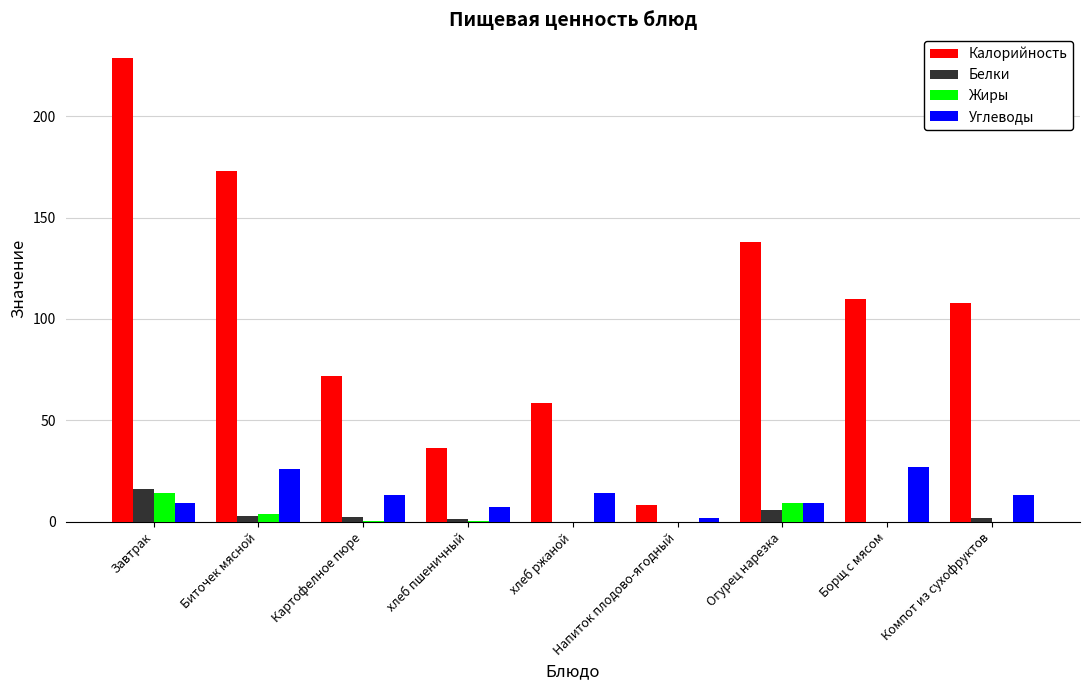

What is the greatest value displayed?

229.0